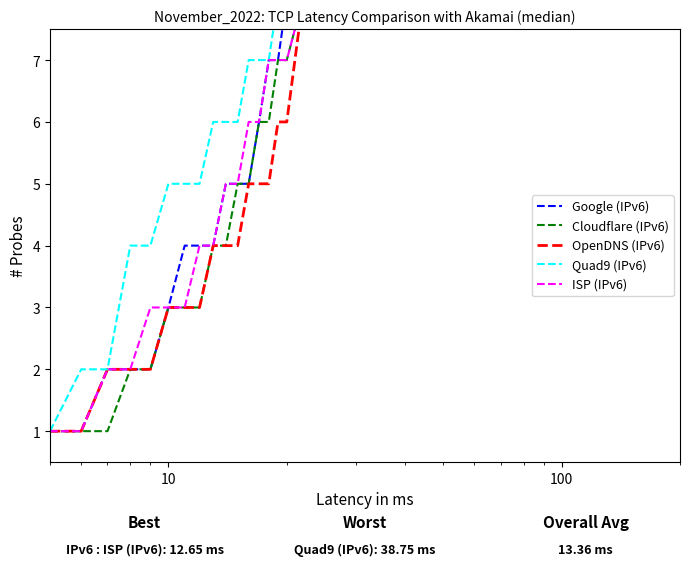

Reading left to right, list all the values displayed in this chart.

Google (IPv6): 1	1	2	2	2	3	4	4	4	5	5	5	6	7	7	8	8	9	9	9
Cloudflare (IPv6): 1	1	1	2	2	3	3	3	4	4	5	5	6	6	7	7	8	8	8	9
OpenDNS (IPv6): 1	1	2	2	2	3	3	3	4	4	4	5	5	5	6	6	8	8	9	9
Quad9 (IPv6): 1	2	2	4	4	5	5	5	6	6	6	7	7	7	8	8	8	8	9	9
ISP (IPv6): 1	1	2	2	3	3	3	4	4	5	5	6	6	7	7	7	8	8	9	9